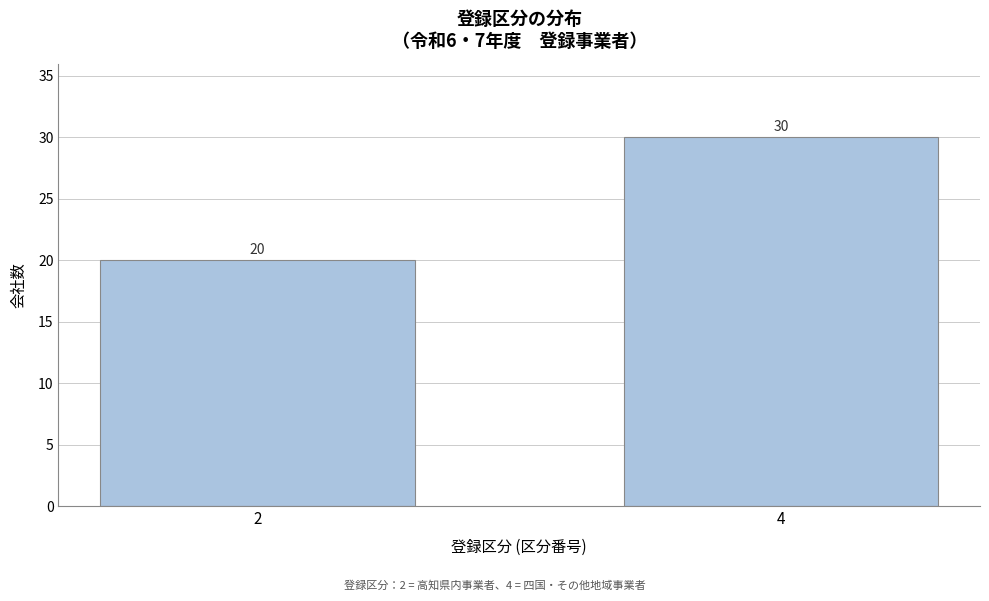

Reading right to left, transcribe all the data shown in this chart.

4=30	2=20